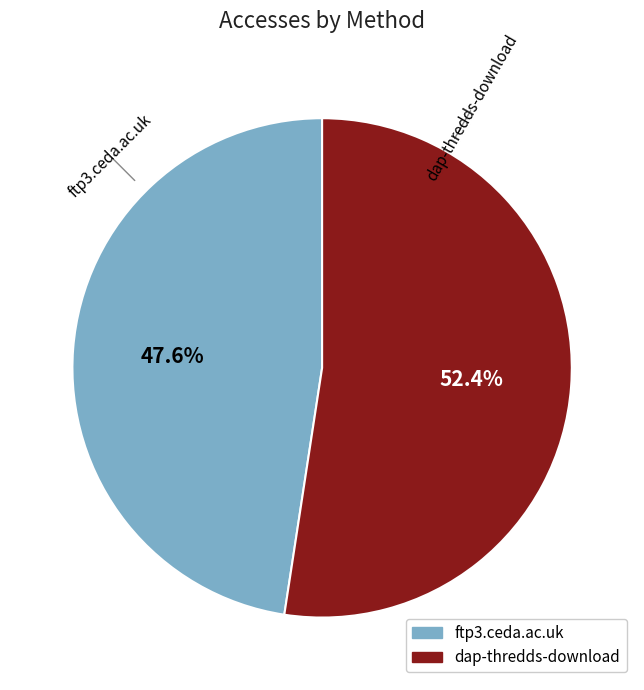

Rank the categories by value from highest to lowest.

dap-thredds-download, ftp3.ceda.ac.uk